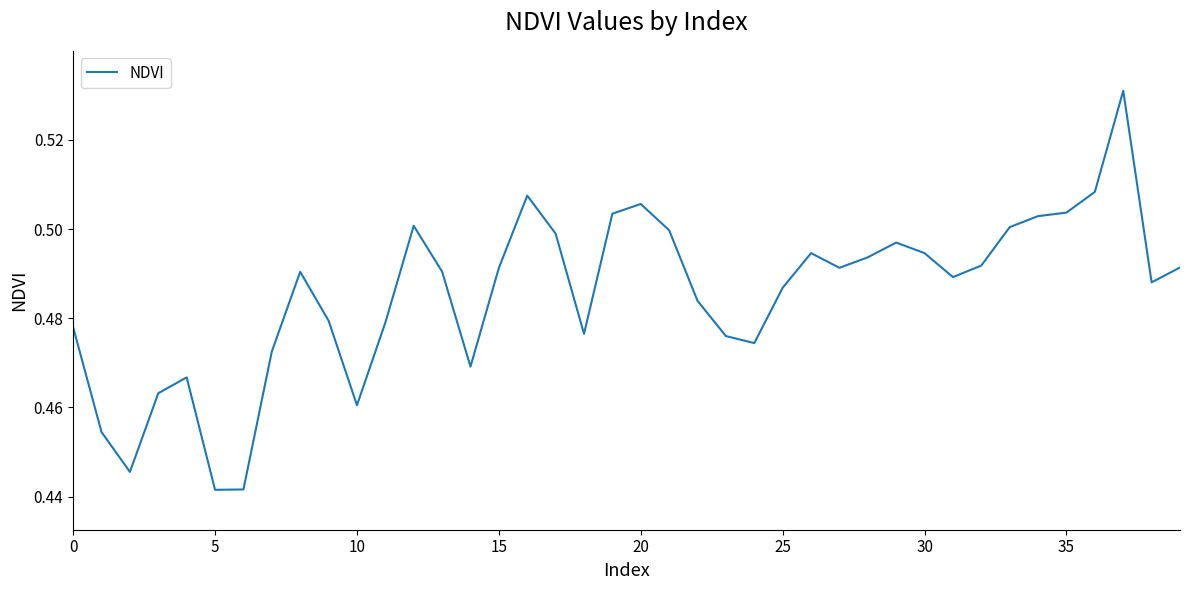

The value at 10 is 0.3. True or false?

False